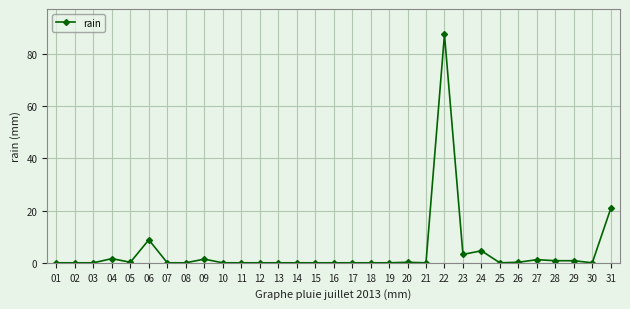

The value at 14 is 0.0. True or false?

True